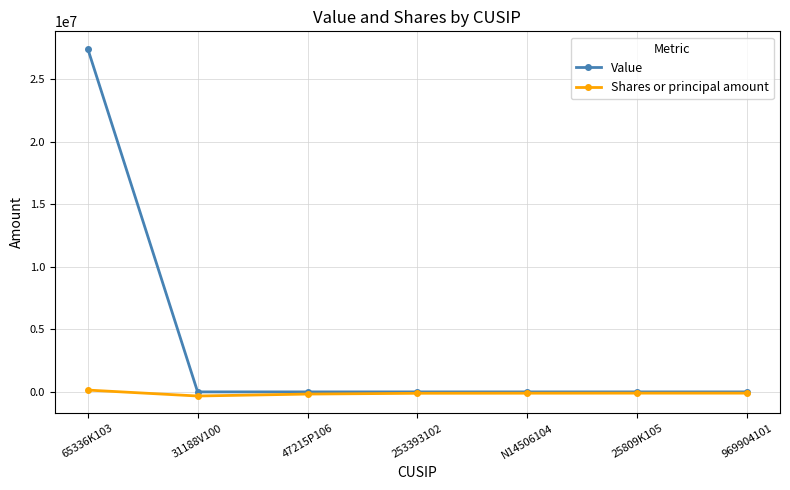

Rank the series by their maximum value, from highest to lowest.

Value, Shares or principal amount